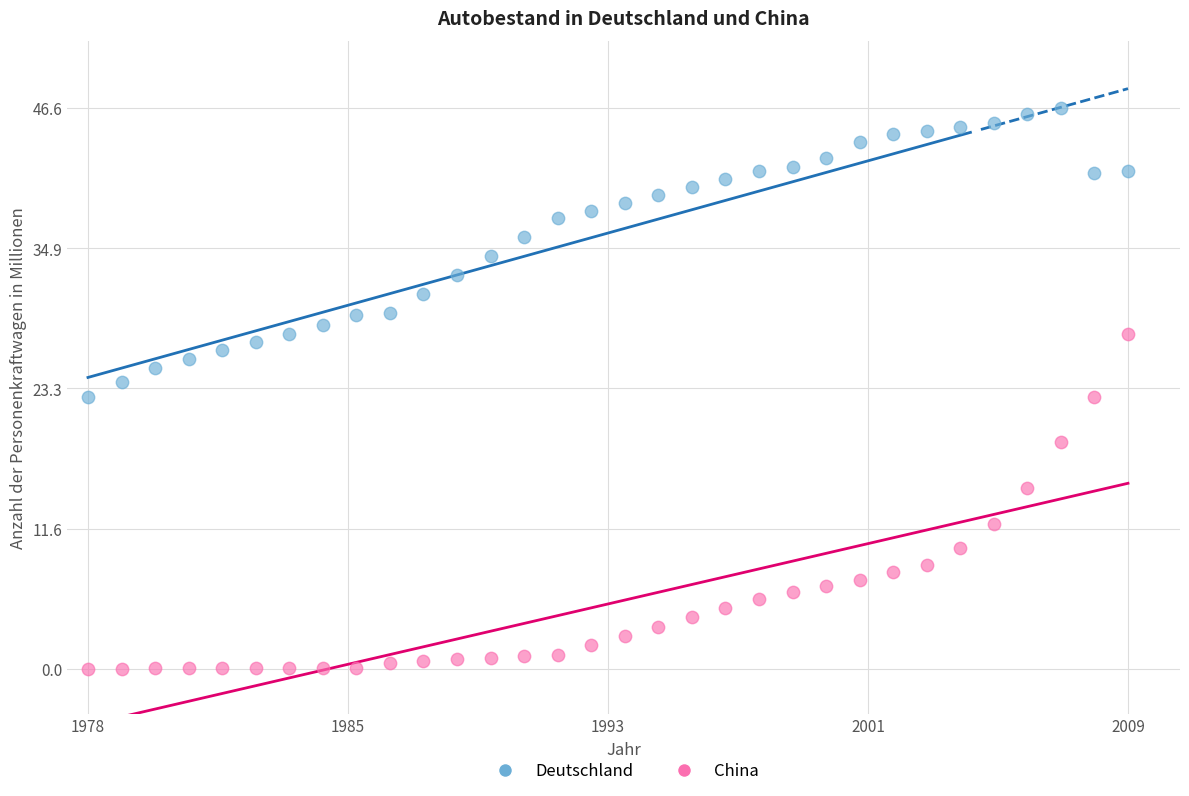

What are all the series names shown in the legend?

Deutschland, China